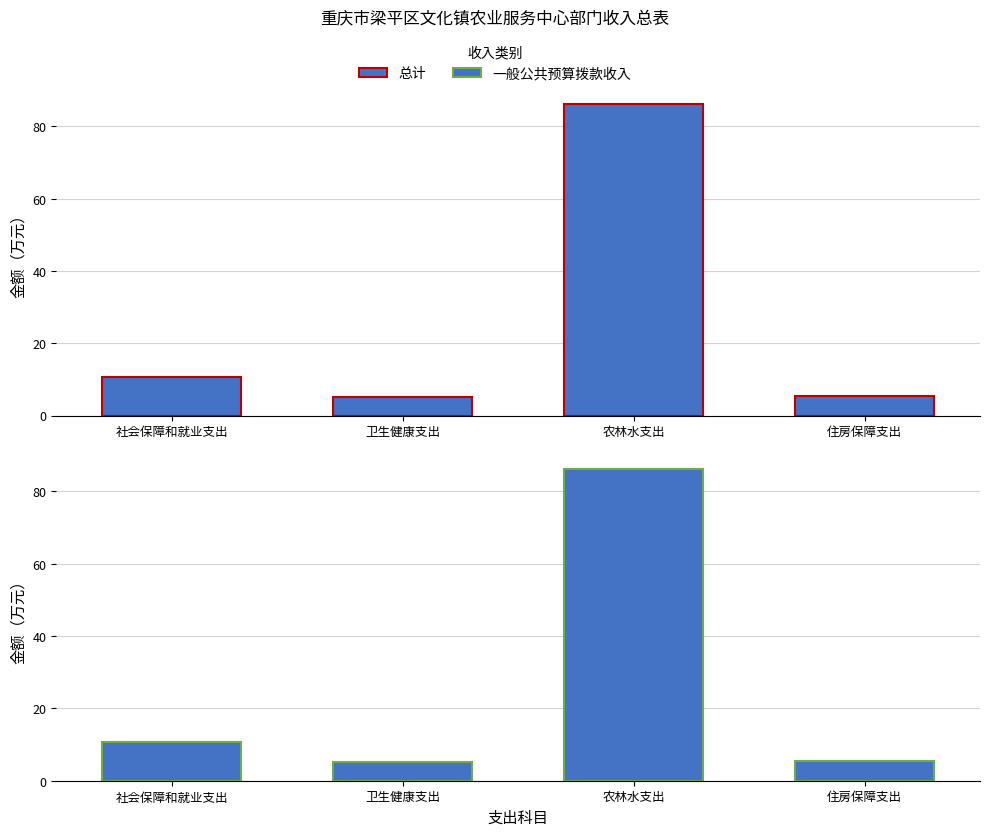

What is the value of the 总计 bar at the 1st from the left?

10.8